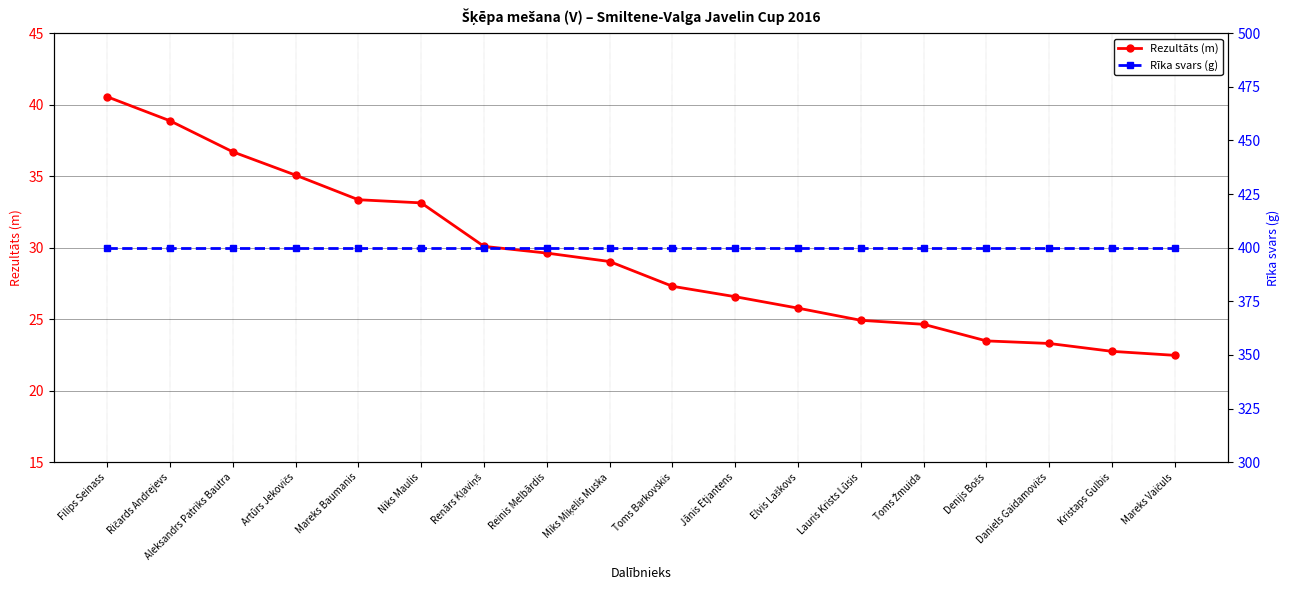

Rank the series by their average value, from highest to lowest.

Rīka svars (g), Rezultāts (m)